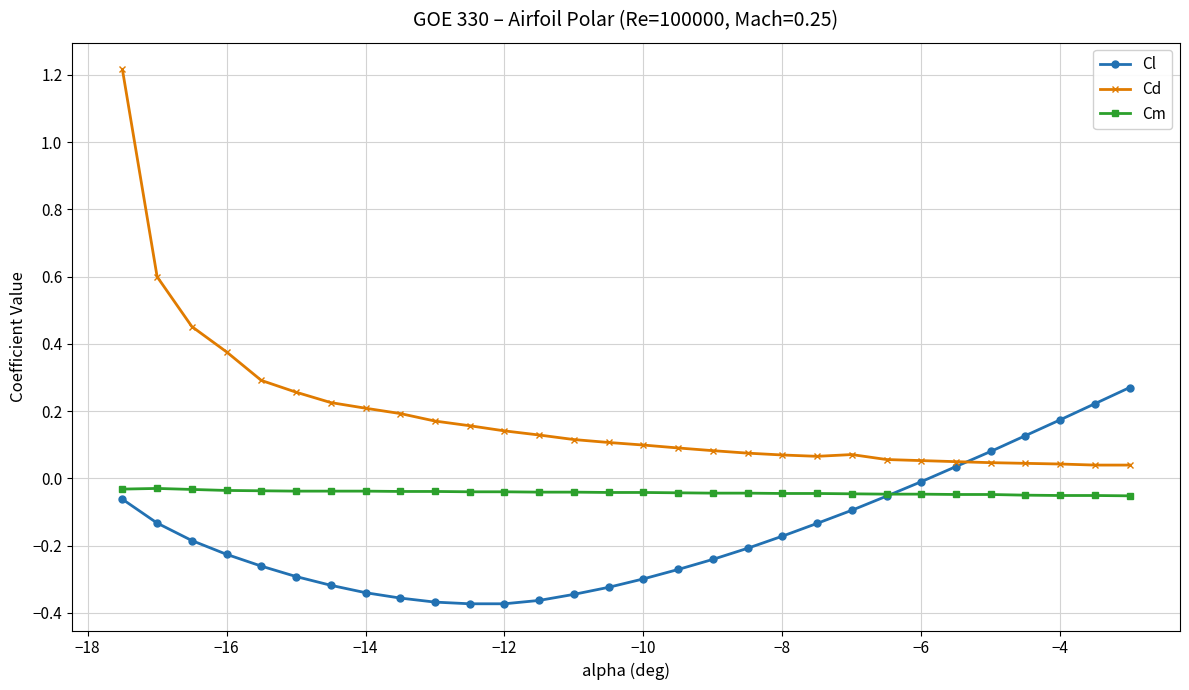

Which series has the largest range (max minus min)?

Cd